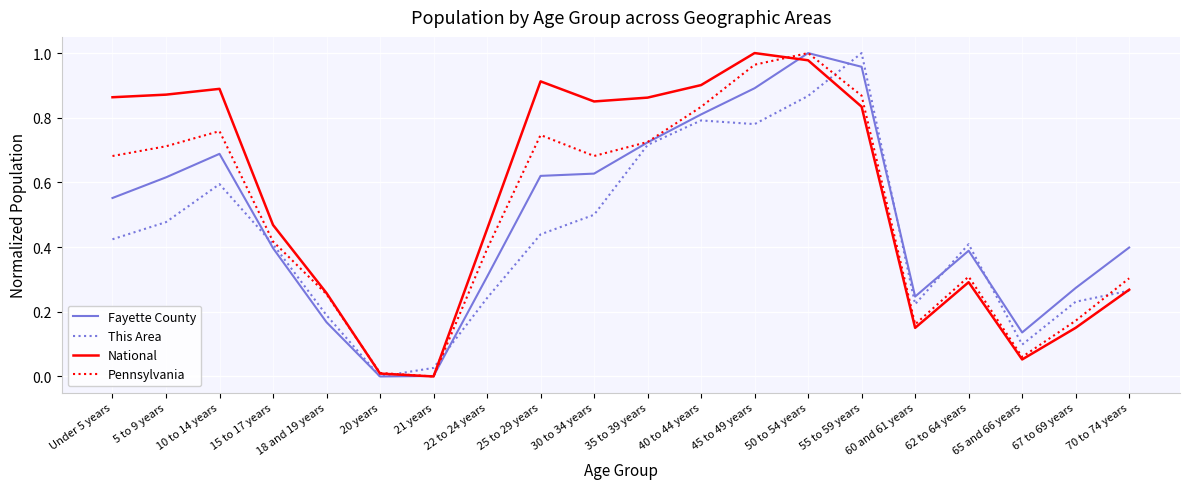

How many series are shown in this chart?

4